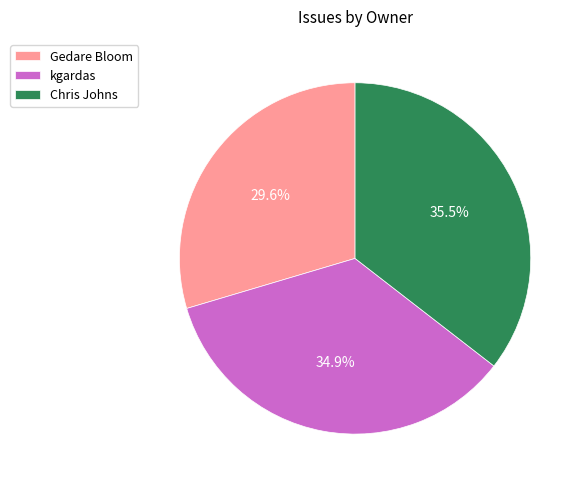

Does kgardas account for over 50% of the chart?

No